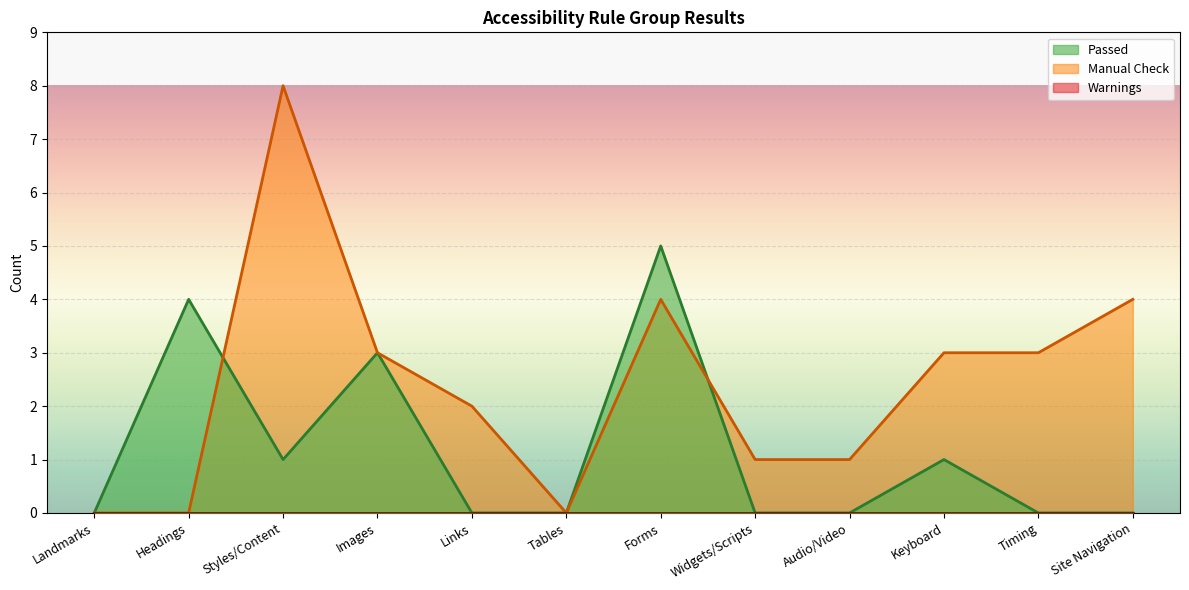

What is the maximum value shown in the chart?

8